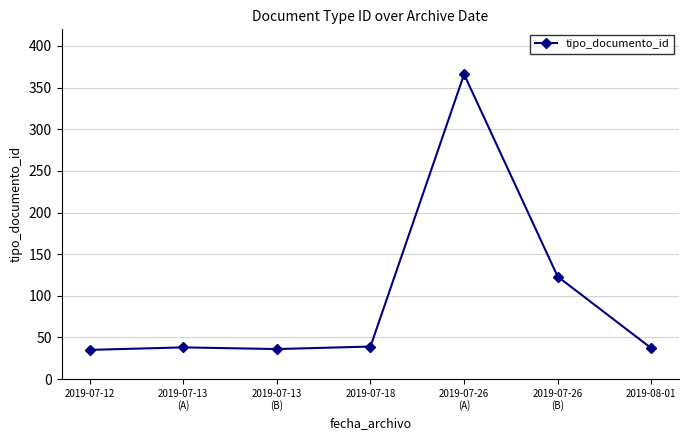

Which label corresponds to the largest value in the chart?

2019-07-26
(A)